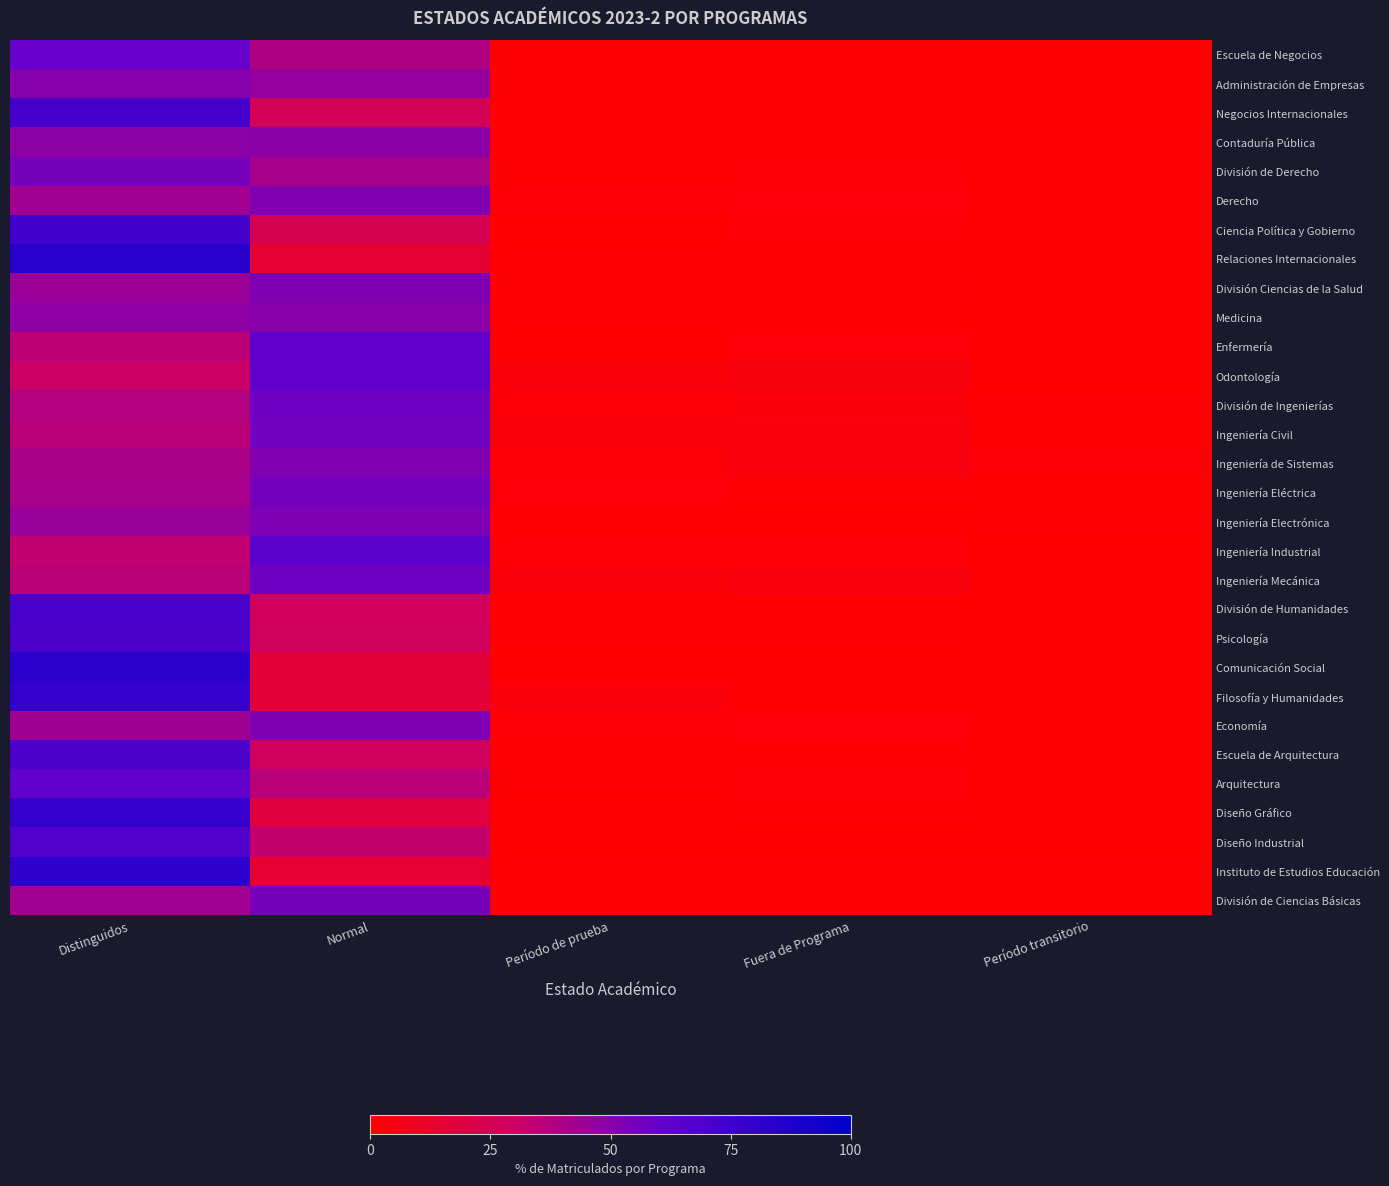

Reading right to left, transcribe all the data shown in this chart.

Escuela de Negocios: Período transitorio=0.3	Fuera de Programa=1.0	Período de prueba=0.8	Normal=38.4	Distinguidos=59.5
Administración de Empresas: Período transitorio=0.1	Fuera de Programa=1.1	Período de prueba=1.2	Normal=46.8	Distinguidos=50.7
Negocios Internacionales: Período transitorio=0.3	Fuera de Programa=0.7	Período de prueba=0.6	Normal=26.1	Distinguidos=72.3
Contaduría Pública: Período transitorio=0.9	Fuera de Programa=1.3	Período de prueba=0.4	Normal=48.9	Distinguidos=48.5
División de Derecho: Período transitorio=0.7	Fuera de Programa=1.9	Período de prueba=1.4	Normal=40.7	Distinguidos=55.3
Derecho: Período transitorio=1.0	Fuera de Programa=2.4	Período de prueba=2.0	Normal=52.2	Distinguidos=42.4
Ciencia Política y Gobierno: Período transitorio=0.8	Fuera de Programa=1.6	Período de prueba=0.0	Normal=24.0	Distinguidos=73.6
Relaciones Internacionales: Período transitorio=0.0	Fuera de Programa=0.4	Período de prueba=0.4	Normal=15.1	Distinguidos=84.1
División Ciencias de la Salud: Período transitorio=0.3	Fuera de Programa=1.5	Período de prueba=1.1	Normal=52.3	Distinguidos=44.7
Medicina: Período transitorio=0.3	Fuera de Programa=0.9	Período de prueba=0.9	Normal=49.6	Distinguidos=48.2
Enfermería: Período transitorio=0.0	Fuera de Programa=2.7	Período de prueba=0.0	Normal=62.5	Distinguidos=34.8
Odontología: Período transitorio=0.0	Fuera de Programa=4.4	Período de prueba=3.1	Normal=62.3	Distinguidos=30.3
División de Ingenierías: Período transitorio=0.5	Fuera de Programa=2.9	Período de prueba=2.3	Normal=57.0	Distinguidos=37.3
Ingeniería Civil: Período transitorio=0.2	Fuera de Programa=3.9	Período de prueba=3.4	Normal=56.4	Distinguidos=36.1
Ingeniería de Sistemas: Período transitorio=1.7	Fuera de Programa=3.9	Período de prueba=2.2	Normal=52.0	Distinguidos=40.1
Ingeniería Eléctrica: Período transitorio=0.0	Fuera de Programa=1.2	Período de prueba=2.4	Normal=55.7	Distinguidos=40.7
Ingeniería Electrónica: Período transitorio=0.7	Fuera de Programa=0.4	Período de prueba=1.1	Normal=52.8	Distinguidos=45.1
Ingeniería Industrial: Período transitorio=0.0	Fuera de Programa=1.7	Período de prueba=1.6	Normal=63.9	Distinguidos=32.8
Ingeniería Mecánica: Período transitorio=0.0	Fuera de Programa=4.2	Período de prueba=2.9	Normal=57.0	Distinguidos=35.9
División de Humanidades: Período transitorio=0.1	Fuera de Programa=0.7	Período de prueba=0.6	Normal=27.0	Distinguidos=71.7
Psicología: Período transitorio=0.1	Fuera de Programa=0.7	Período de prueba=0.5	Normal=28.1	Distinguidos=70.6
Comunicación Social: Período transitorio=0.0	Fuera de Programa=0.0	Período de prueba=0.2	Normal=17.4	Distinguidos=82.4
Filosofía y Humanidades: Período transitorio=0.0	Fuera de Programa=0.0	Período de prueba=3.3	Normal=16.7	Distinguidos=80.0
Economía: Período transitorio=0.0	Fuera de Programa=2.5	Período de prueba=1.9	Normal=52.5	Distinguidos=43.1
Escuela de Arquitectura: Período transitorio=0.1	Fuera de Programa=1.3	Período de prueba=0.5	Normal=28.0	Distinguidos=70.2
Arquitectura: Período transitorio=0.0	Fuera de Programa=1.6	Período de prueba=1.0	Normal=35.6	Distinguidos=61.8
Diseño Gráfico: Período transitorio=0.3	Fuera de Programa=1.3	Período de prueba=0.0	Normal=19.3	Distinguidos=79.2
Diseño Industrial: Período transitorio=0.0	Fuera de Programa=0.0	Período de prueba=0.0	Normal=32.1	Distinguidos=67.9
Instituto de Estudios Educación: Período transitorio=1.1	Fuera de Programa=1.1	Período de prueba=1.1	Normal=14.7	Distinguidos=82.1
División de Ciencias Básicas: Período transitorio=0.3	Fuera de Programa=0.5	Período de prueba=1.4	Normal=55.4	Distinguidos=42.4